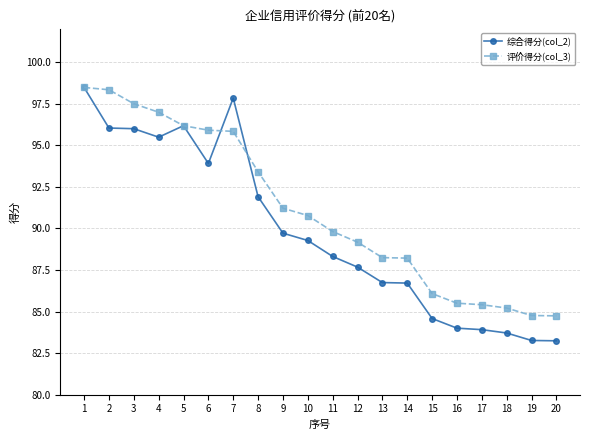

How many values in the 综合得分(col_2) series exceed 89?

10